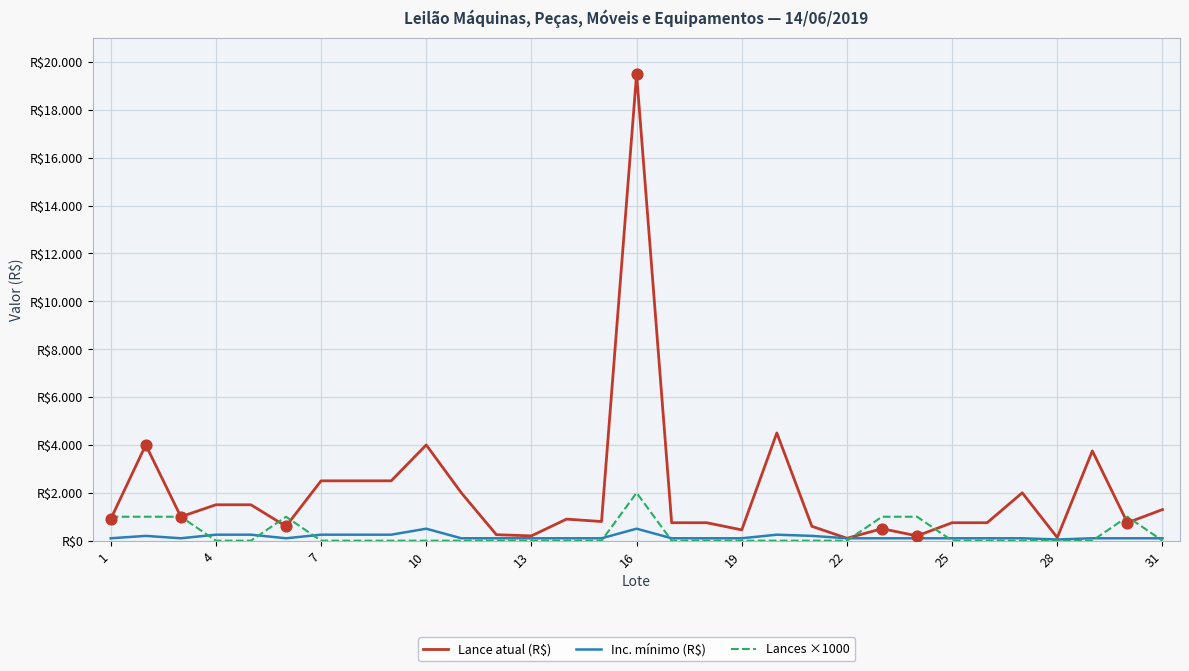

What are all the series names shown in the legend?

Lance atual (R$), Inc. mínimo (R$), Lances ×1000